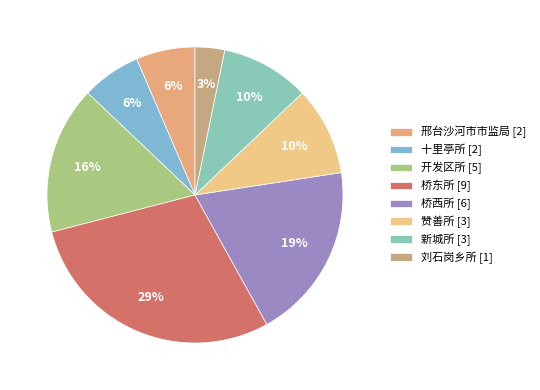

To the nearest percent, what portion does 桥东所 represent?

29%